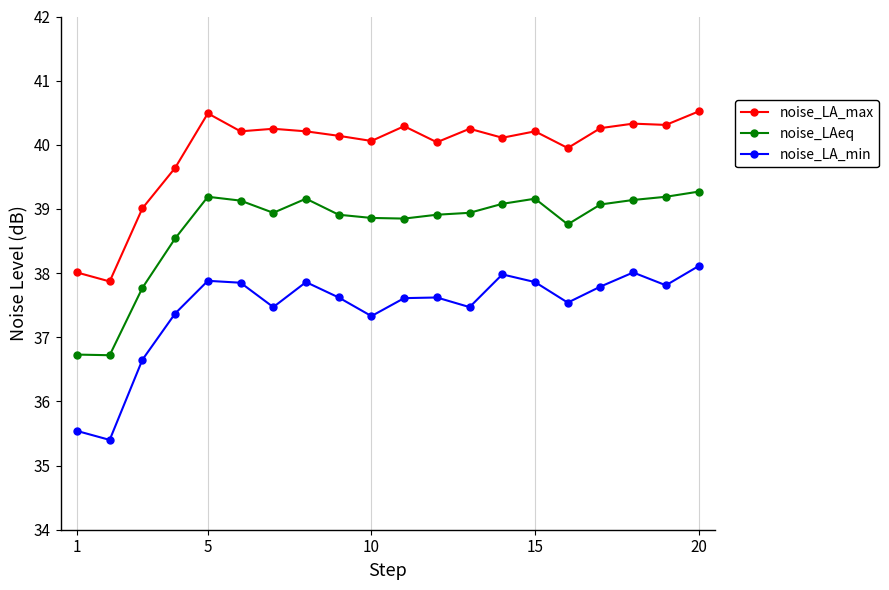

True or false: noise_LA_max and noise_LA_min cross at least once.

False